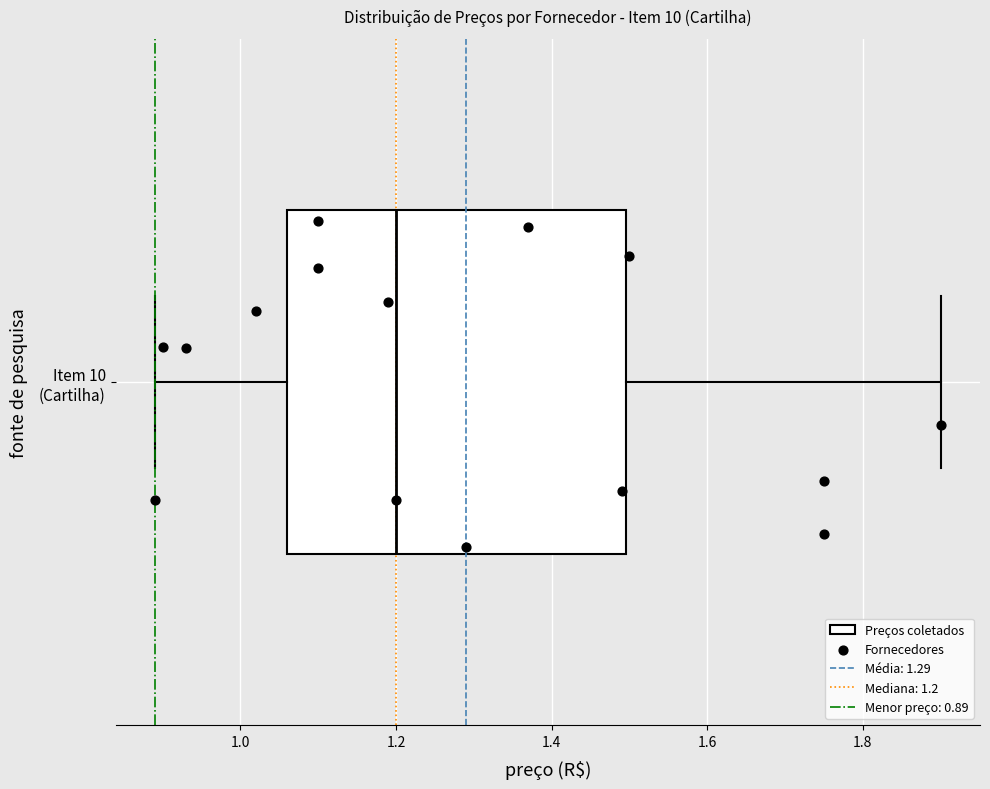

Read this box plot against the x-axis: the position of the median line, the range covered by the box, and the ends of both whiskers. The values are not printed on the chart, so give them approximately, as read against the axis.

median 1.20, box 1.06 to 1.50, whiskers 0.90 to 1.90